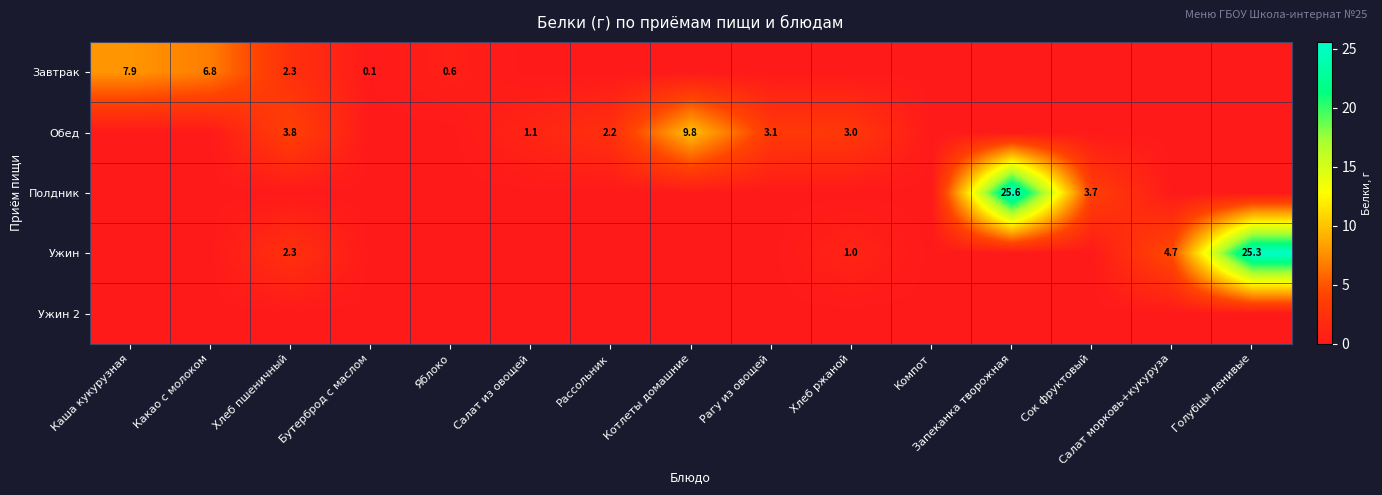

At which category is the sum across all series the highest?

Запеканка творожная